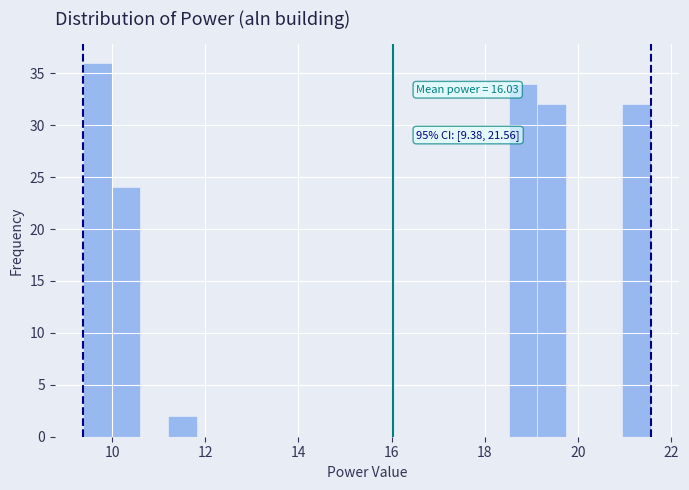

Around what value on the x-axis is the tallest bar? Give the approximate position of its centre, as read against the axis.

9.6